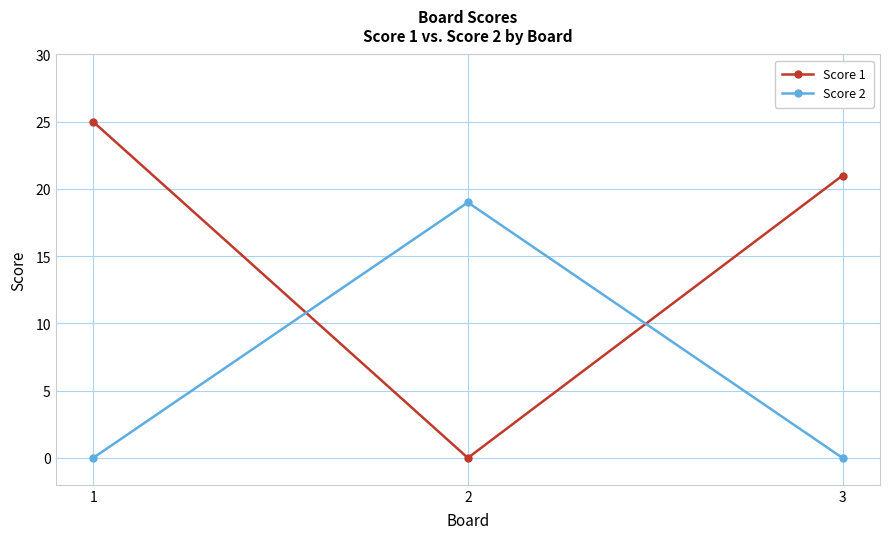

What is the total value across all series at 3?

21